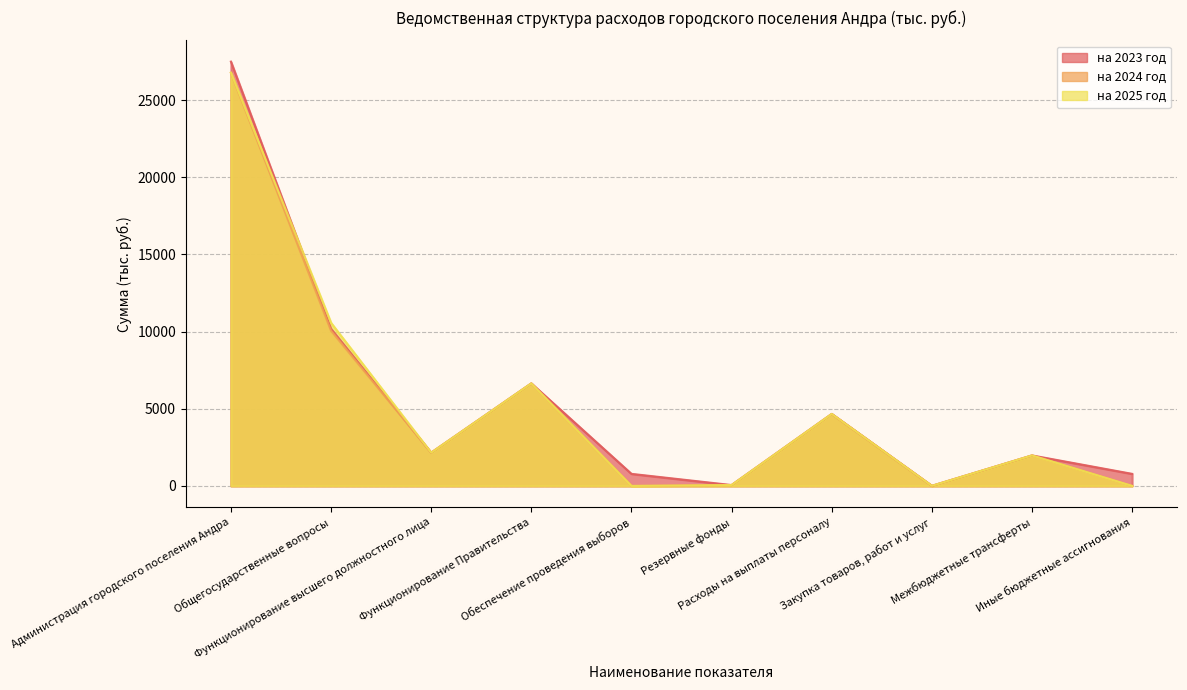

Which has a higher value, Иные бюджетные ассигнования or Закупка товаров, работ и услуг?

Иные бюджетные ассигнования